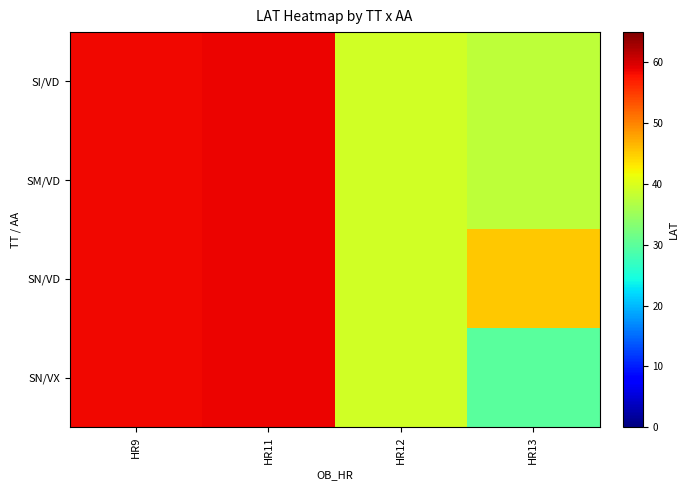

What is the total value across all series at HR11?

234.8